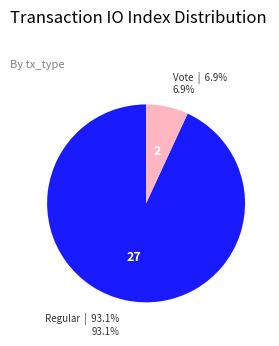

To the nearest percent, what is the average slice percentage?

50%